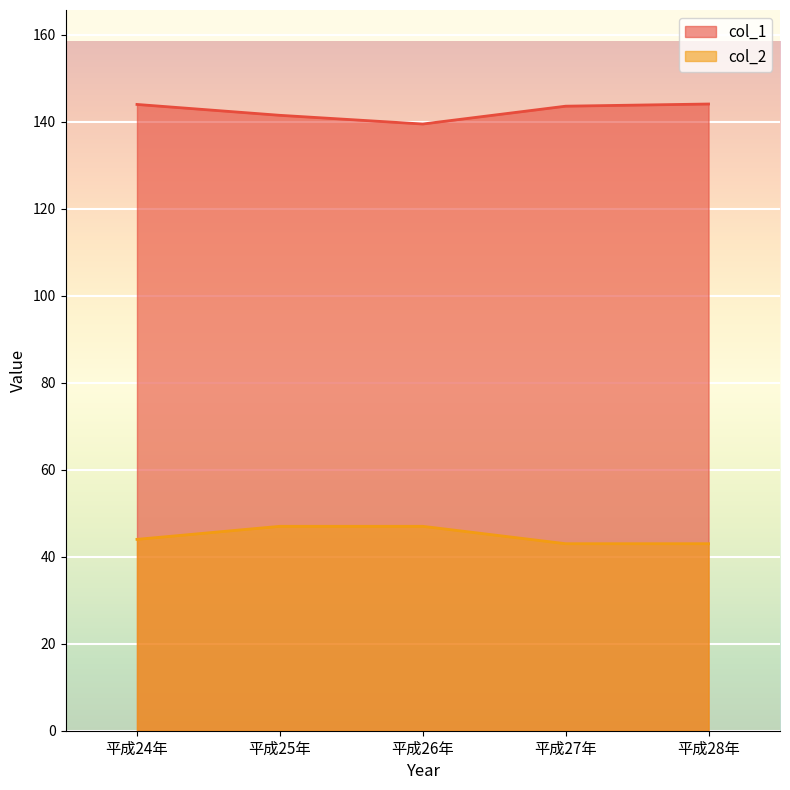

What is the value of the col_2 point at the 4th from the left?

43.0